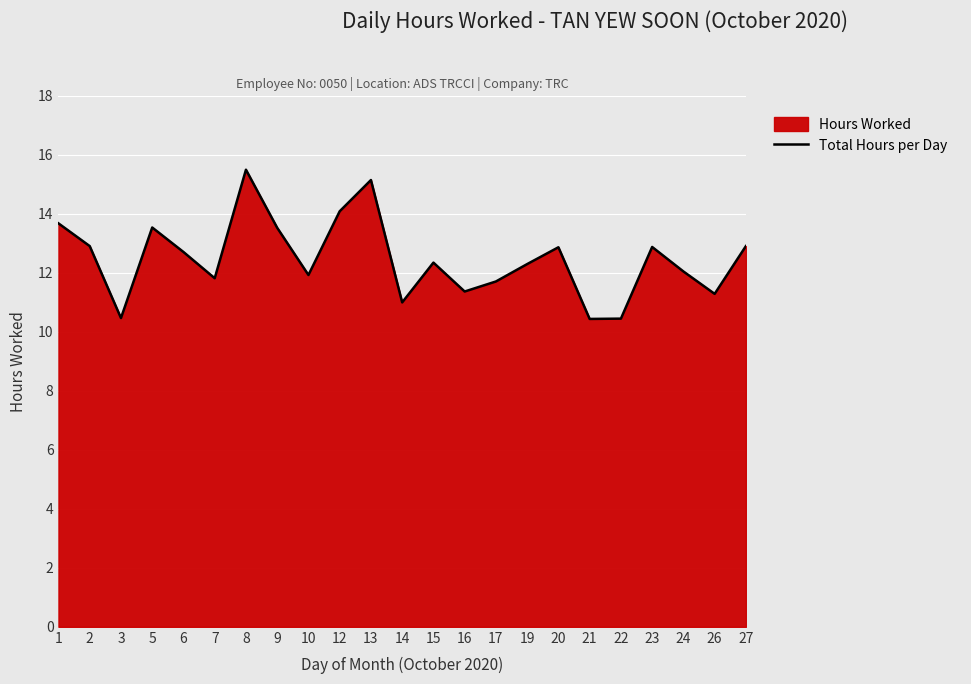

At which category does the data reach its first local peak?

5